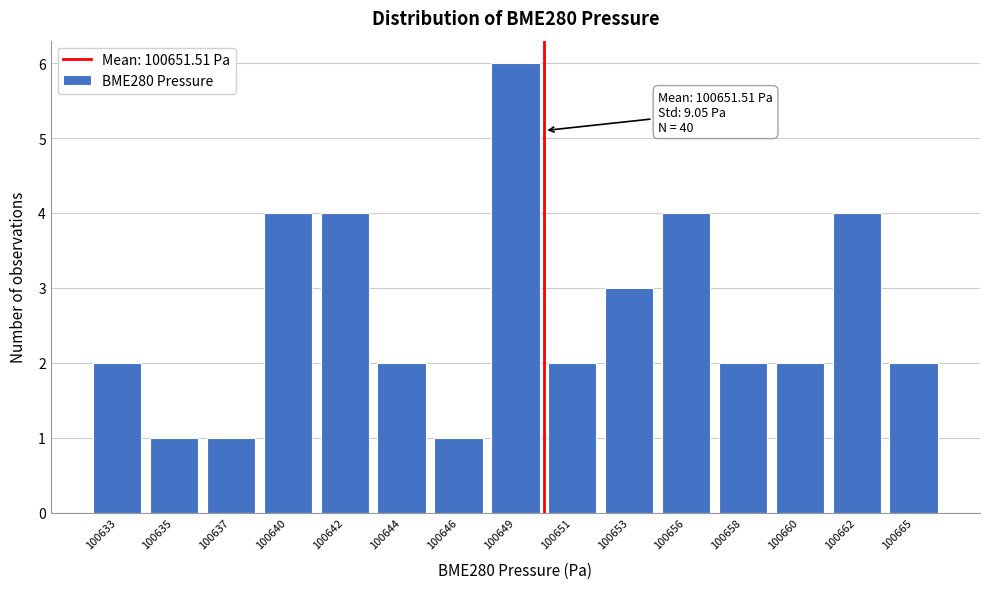

Reading right to left, list all the values displayed in this chart.

100665=2	100662=4	100660=2	100658=2	100656=4	100653=3	100651=2	100649=6	100646=1	100644=2	100642=4	100640=4	100637=1	100635=1	100633=2